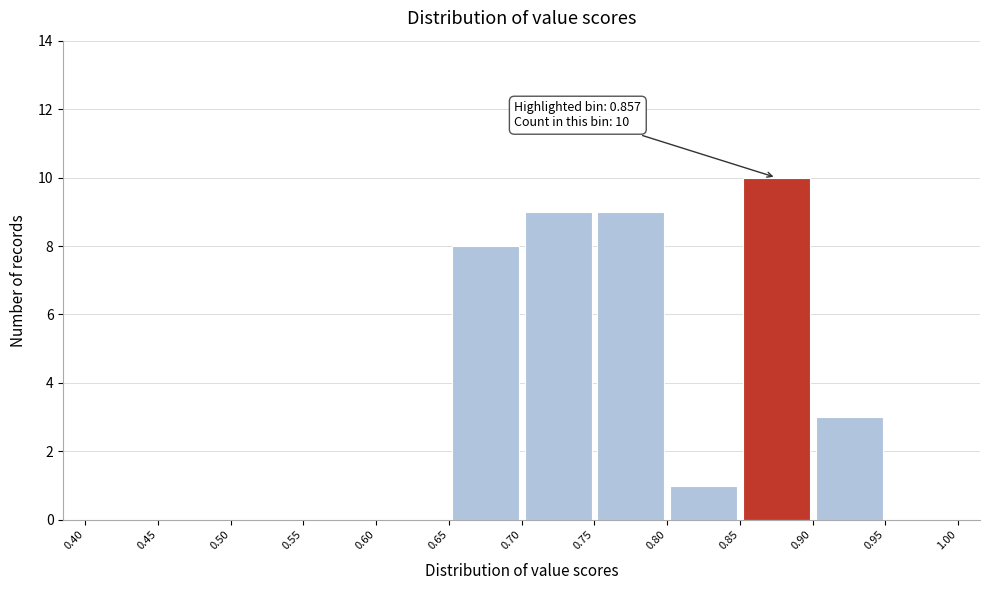

Over which range of the x-axis is the bar tallest?

0.85 to 0.90